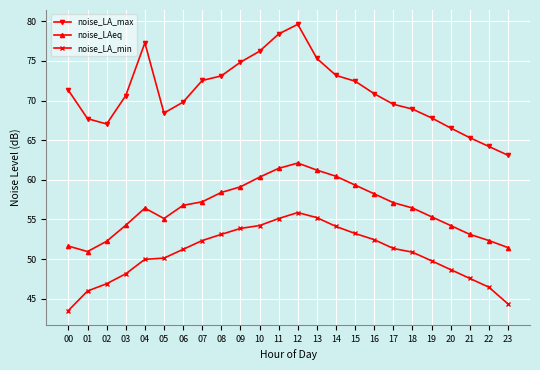

Which label corresponds to the largest value in the chart?

12